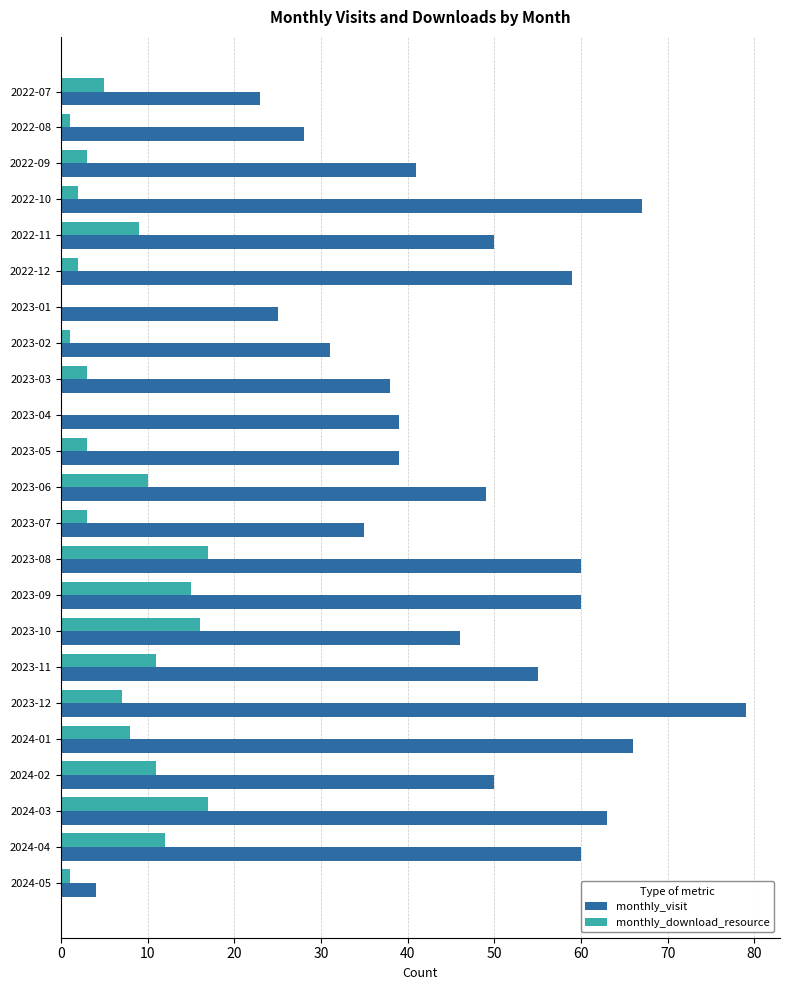

Which series has the largest total across all categories?

monthly_visit